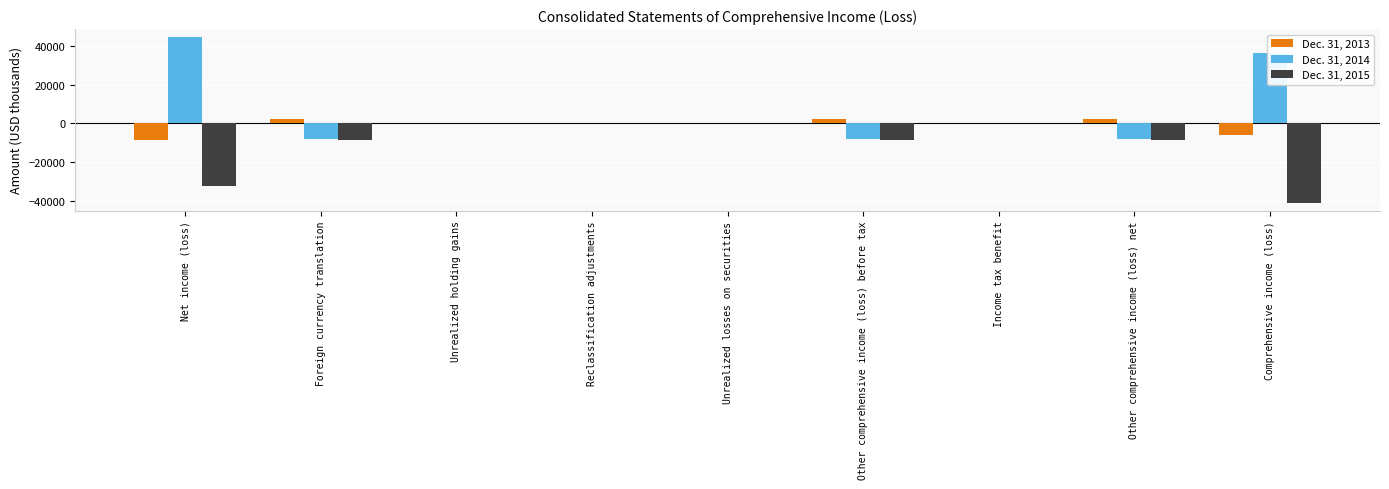

The value of Dec. 31, 2014 at Unrealized losses on securities is -33466. True or false?

False